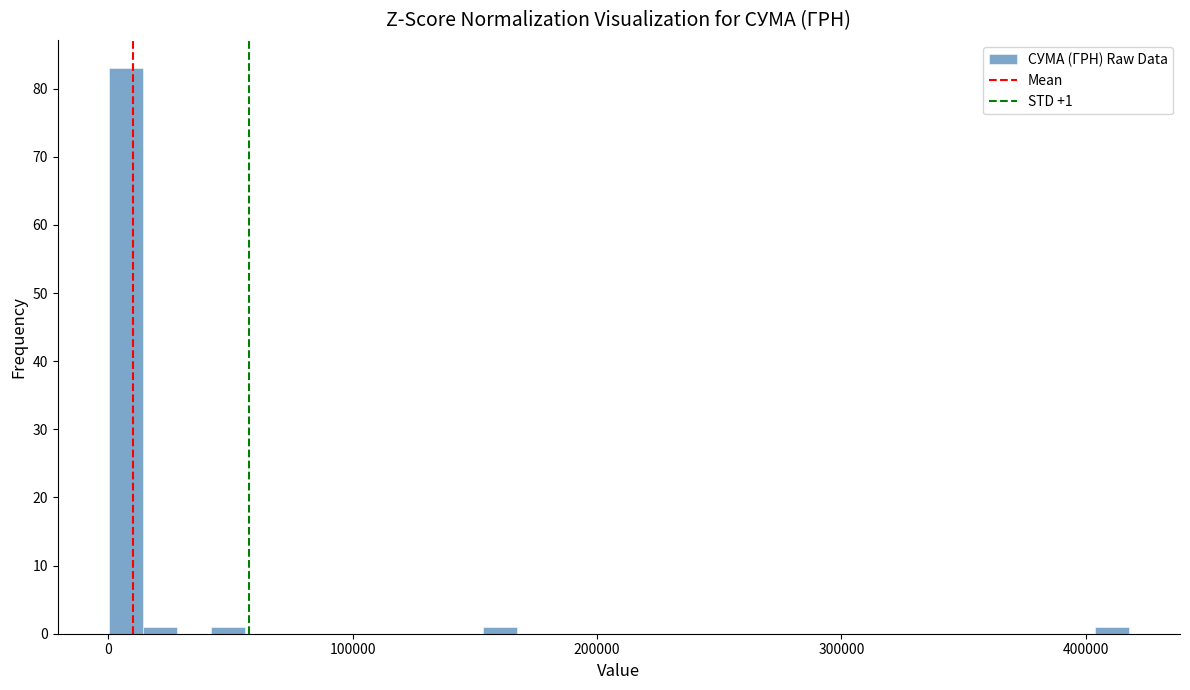

Around what value on the x-axis is the tallest bar? Give the approximate position of its centre, as read against the axis.

10000